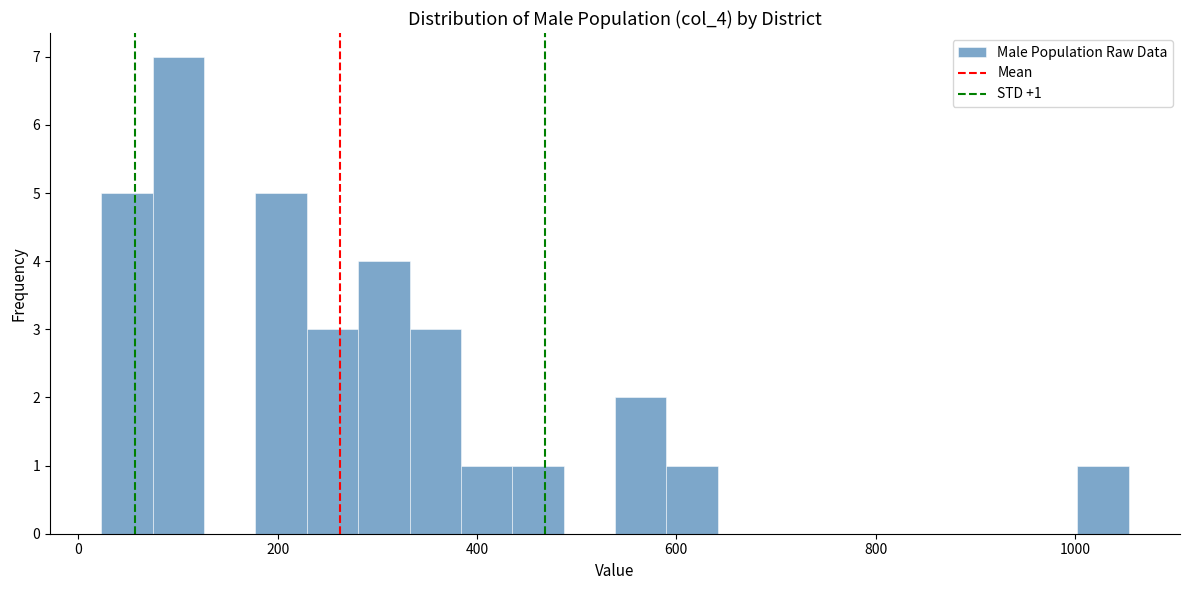

Read against the x-axis, roughly where is the centre of the tallest bar?

100